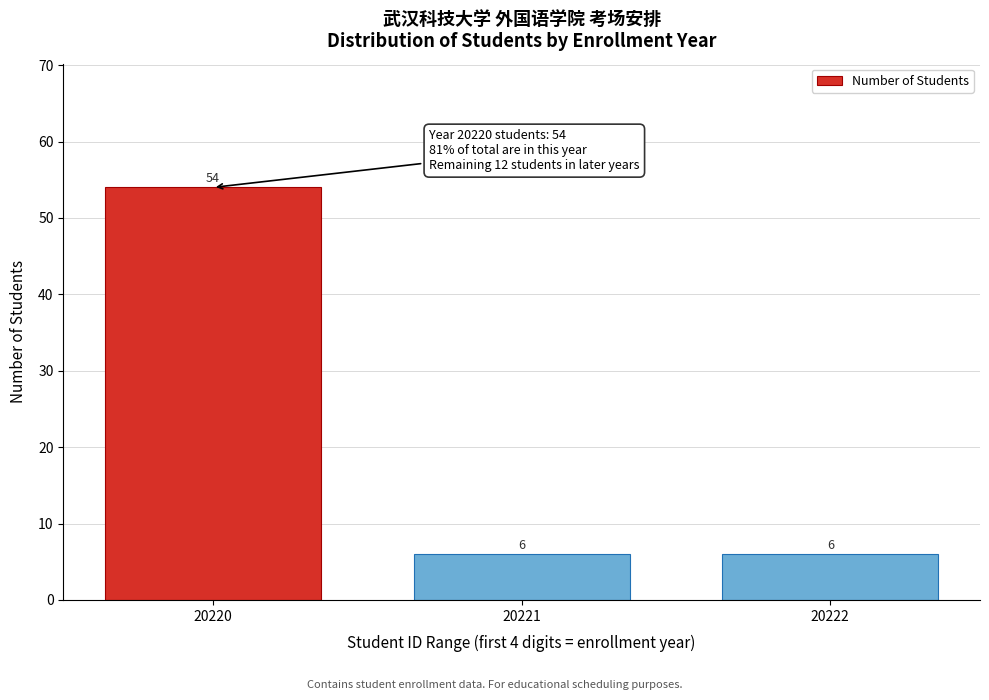

Reading left to right, what are all the values shown in this chart?

20220=54	20221=6	20222=6